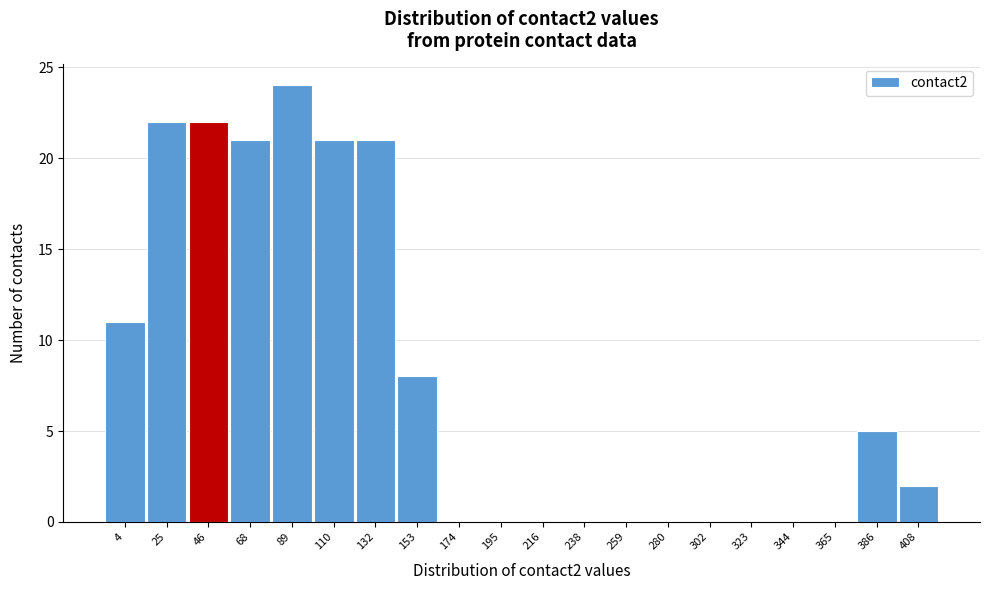

Reading left to right, extract all data points from this chart.

4=11	25=22	46=22	68=21	89=24	110=21	132=21	153=8	174=0	195=0	216=0	238=0	259=0	280=0	302=0	323=0	344=0	365=0	386=5	408=2